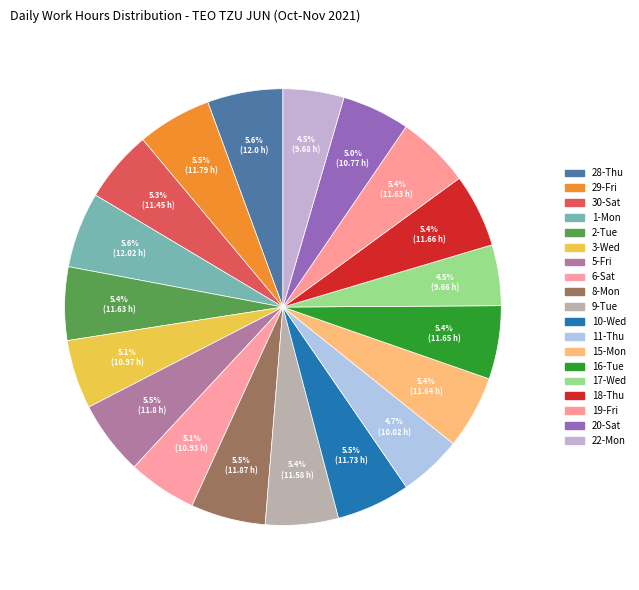

Does 18-Thu account for over 50% of the chart?

No